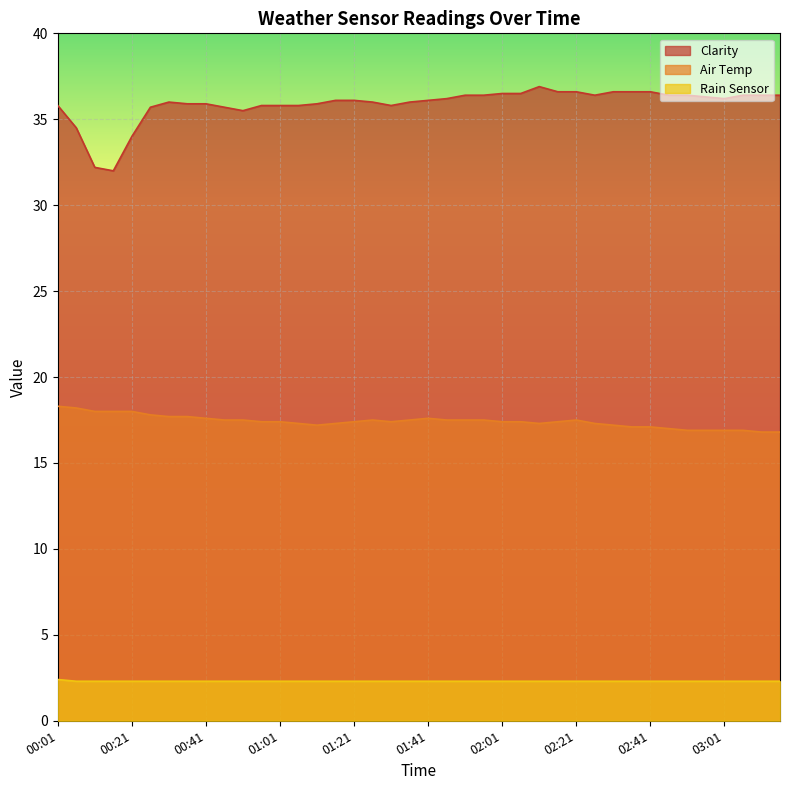

Between 01:46 and 02:46, which is larger?

02:46